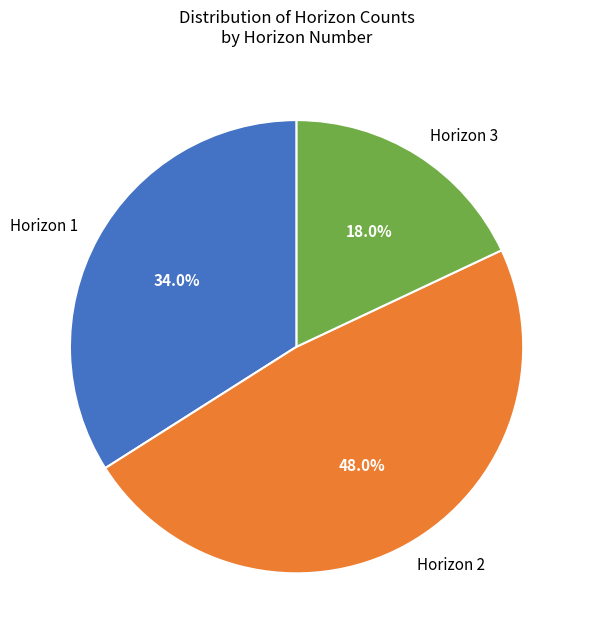

Is the sum of Horizon 3 and Horizon 1 greater than half?

Yes